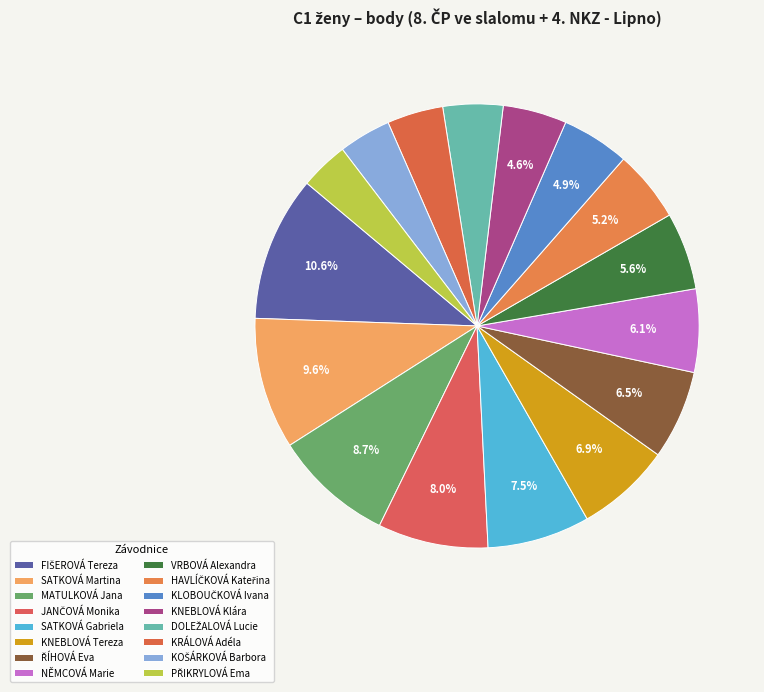

What percentage is the KOŠÁRKOVÁ Barbora slice, to the nearest percent?

4%